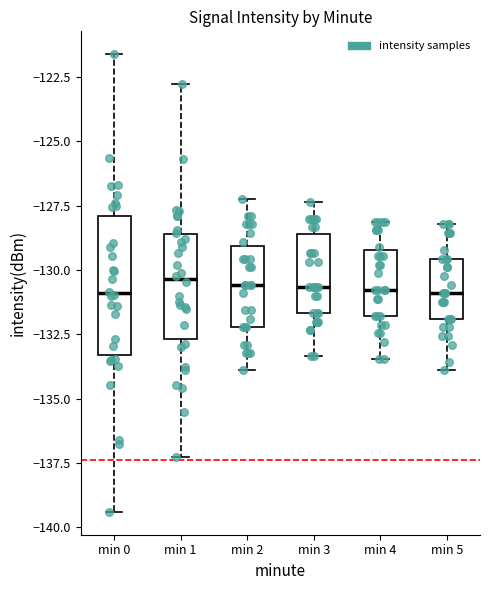

Comparing the boxes themselves (not the whiskers), which one is the tallest?

min 0